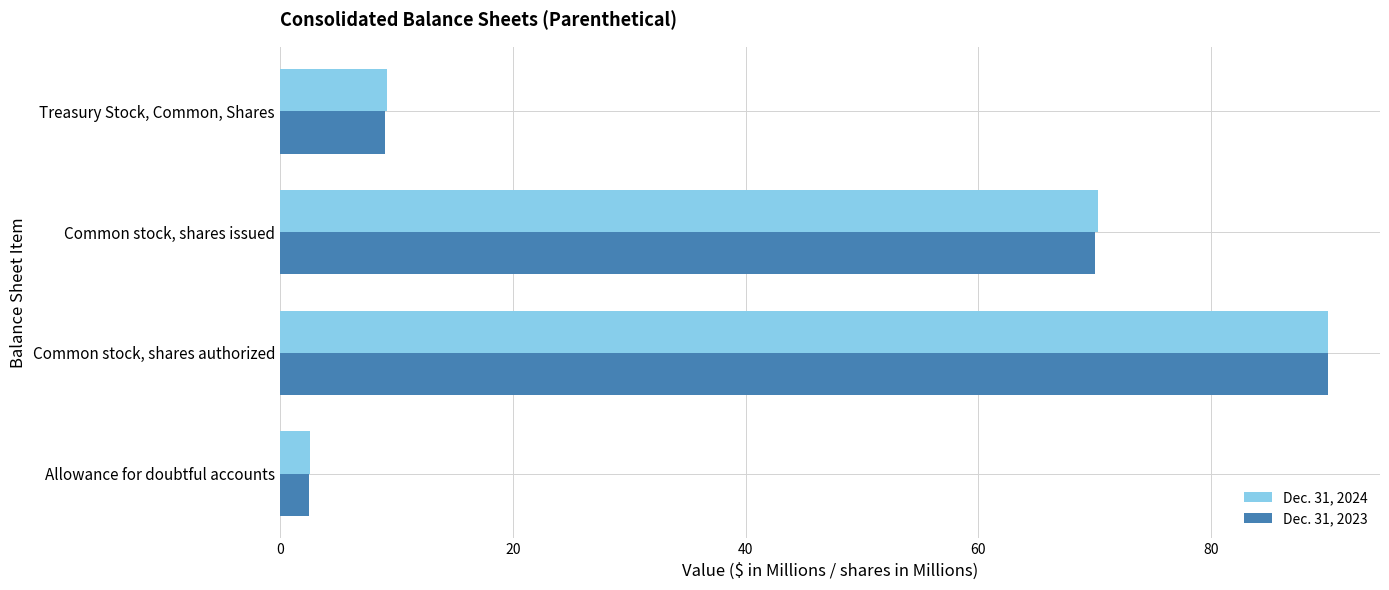

True or false: Dec. 31, 2024 has a value of 90.0 at Common stock, shares authorized.

True